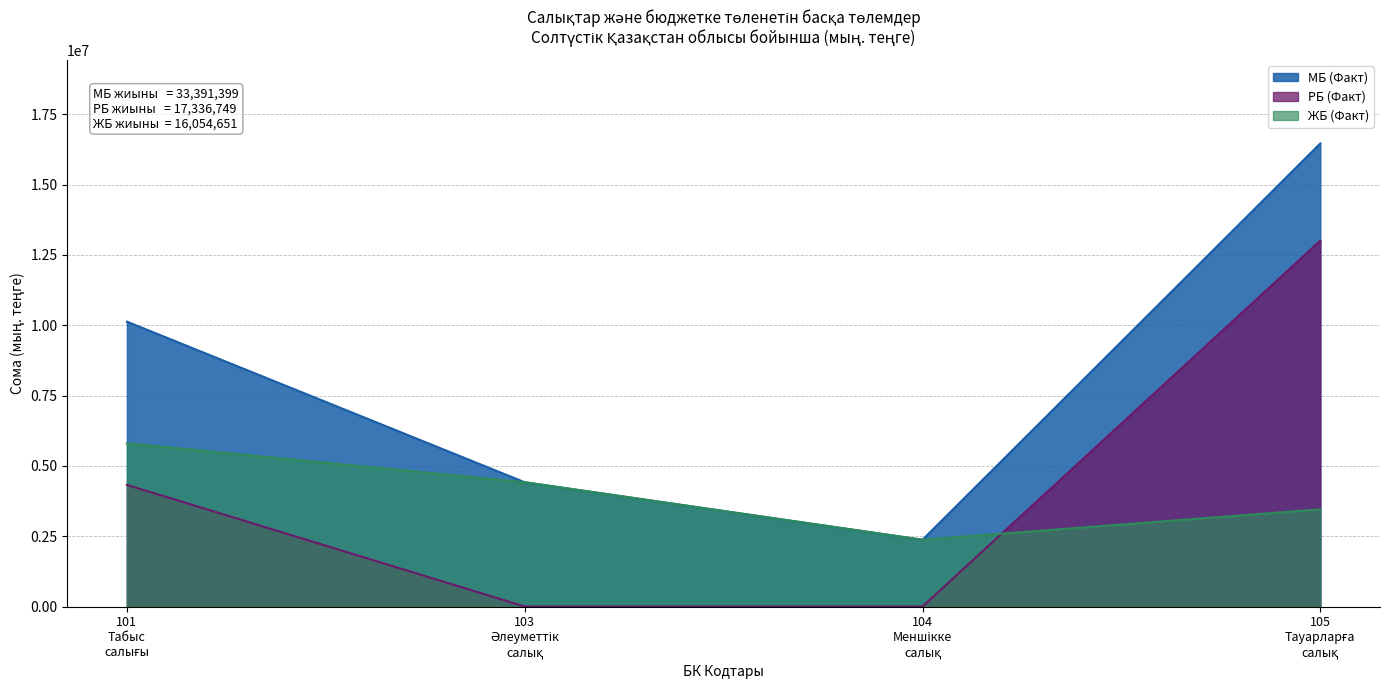

Which series has the widest spread of values?

МБ (Факт)